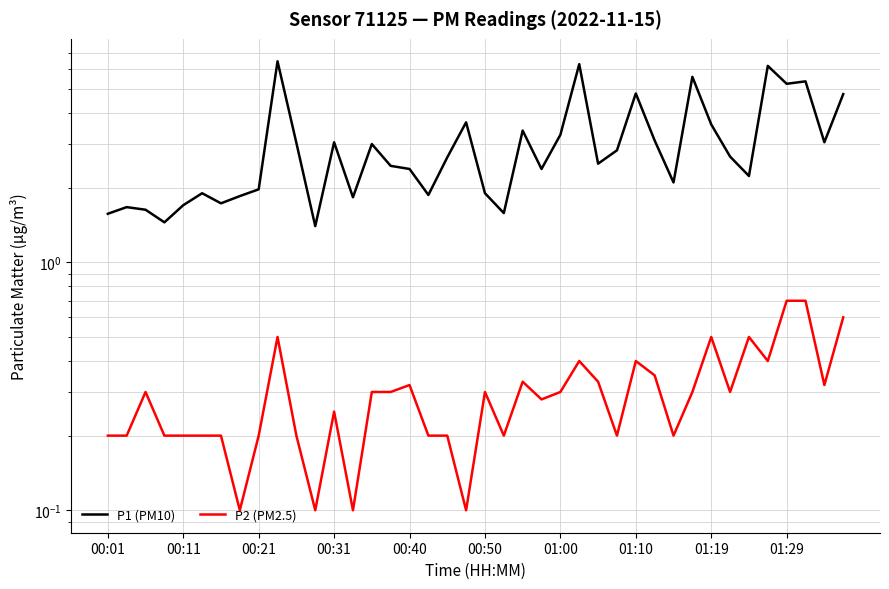

What are all the series names shown in the legend?

P1 (PM10), P2 (PM2.5)